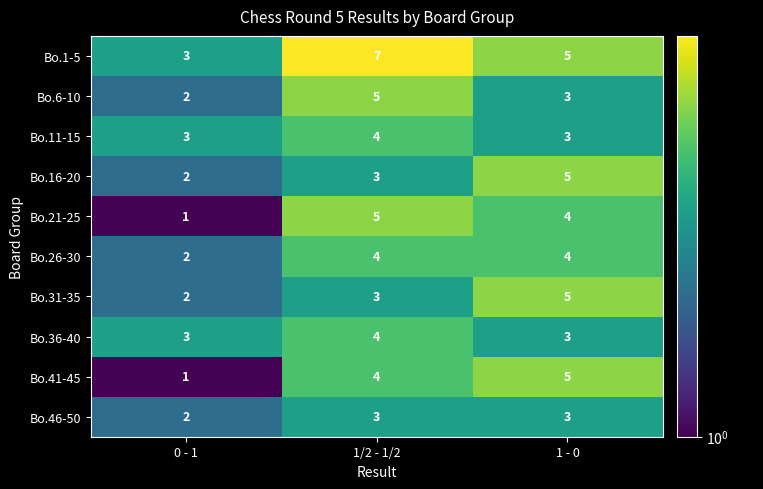

Reading left to right, transcribe all the data shown in this chart.

Bo.1-5: 3	7	5
Bo.6-10: 2	5	3
Bo.11-15: 3	4	3
Bo.16-20: 2	3	5
Bo.21-25: 1	5	4
Bo.26-30: 2	4	4
Bo.31-35: 2	3	5
Bo.36-40: 3	4	3
Bo.41-45: 1	4	5
Bo.46-50: 2	3	3